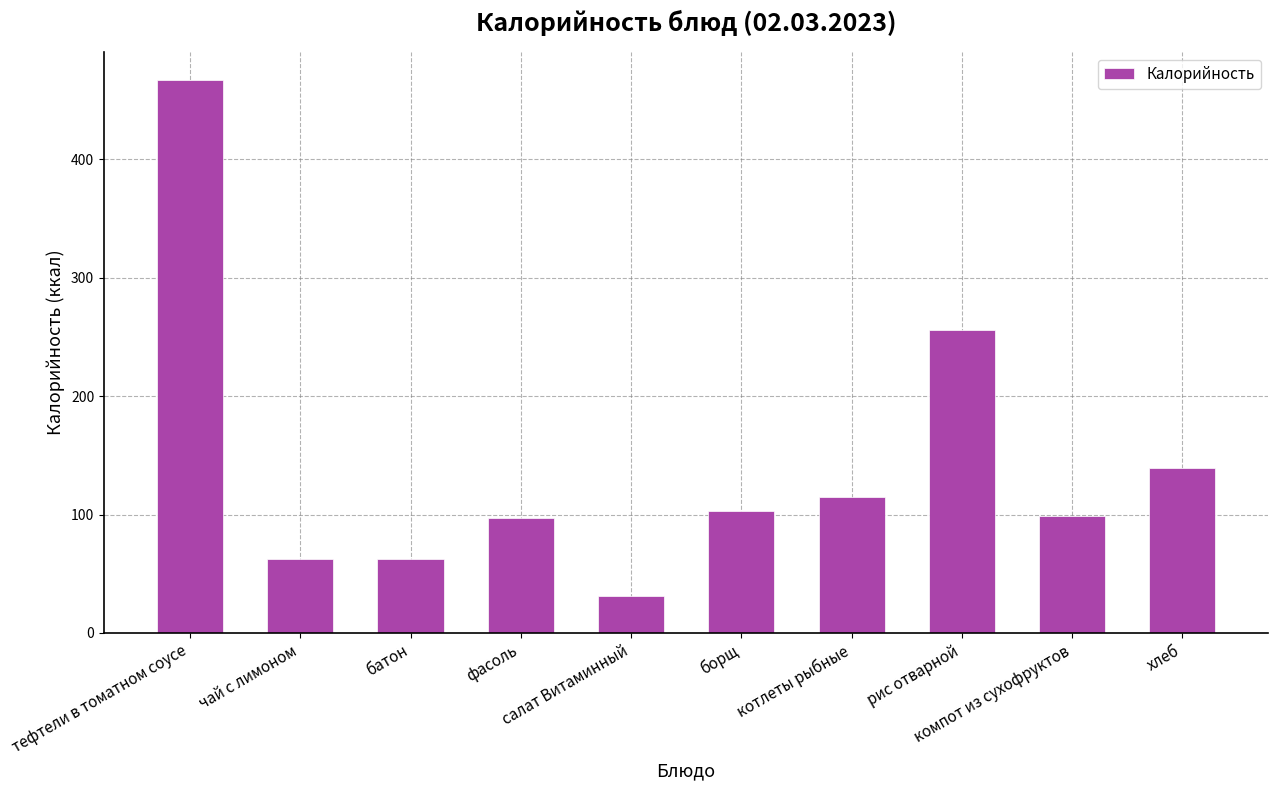

At which label does the data first exceed 103?

тефтели в томатном соусе